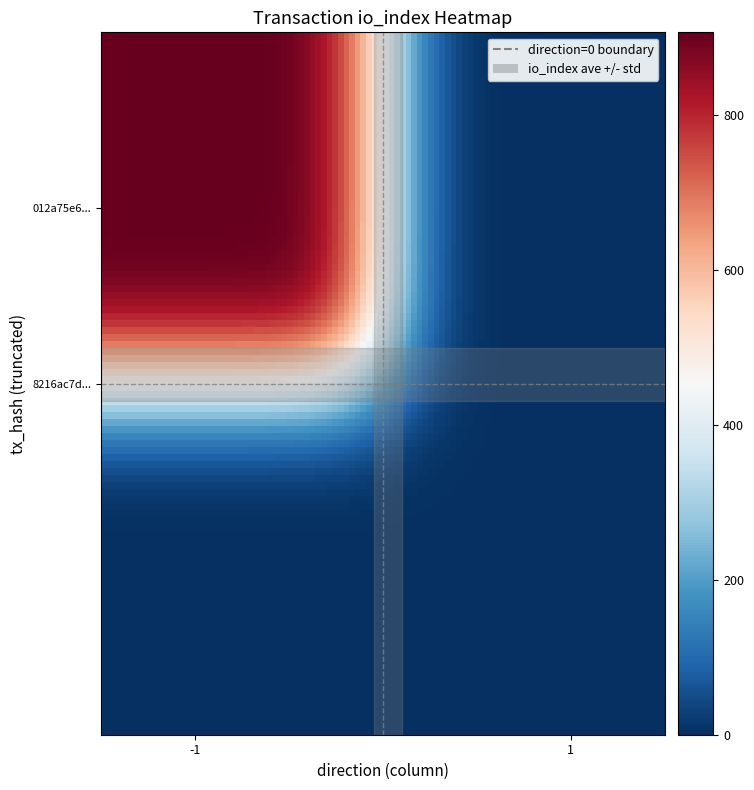

Which series has the largest range (max minus min)?

8216ac7d2e7cb5dfc4e7f2d22f6159ab481d225